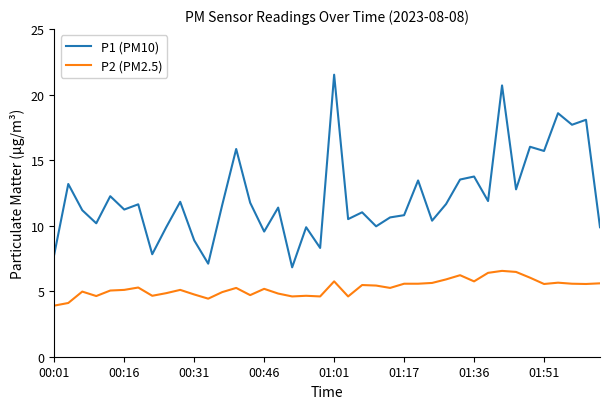

Which series has the widest spread of values?

P1 (PM10)